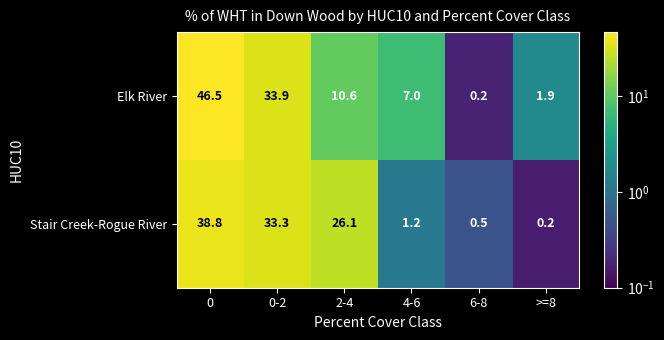

Reading left to right, transcribe all the data shown in this chart.

Elk River: 0=46.5	0-2=33.9	2-4=10.6	4-6=7.0	6-8=0.2	>=8=1.9
Stair Creek-Rogue River: 0=38.8	0-2=33.3	2-4=26.1	4-6=1.2	6-8=0.5	>=8=0.2